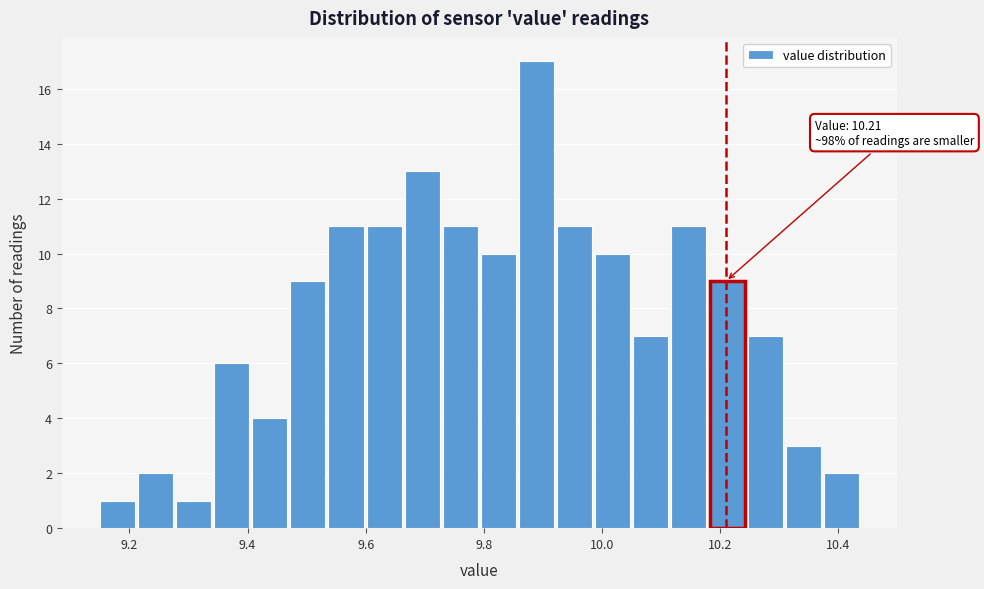

Read against the x-axis, roughly where is the centre of the tallest bar?

9.88